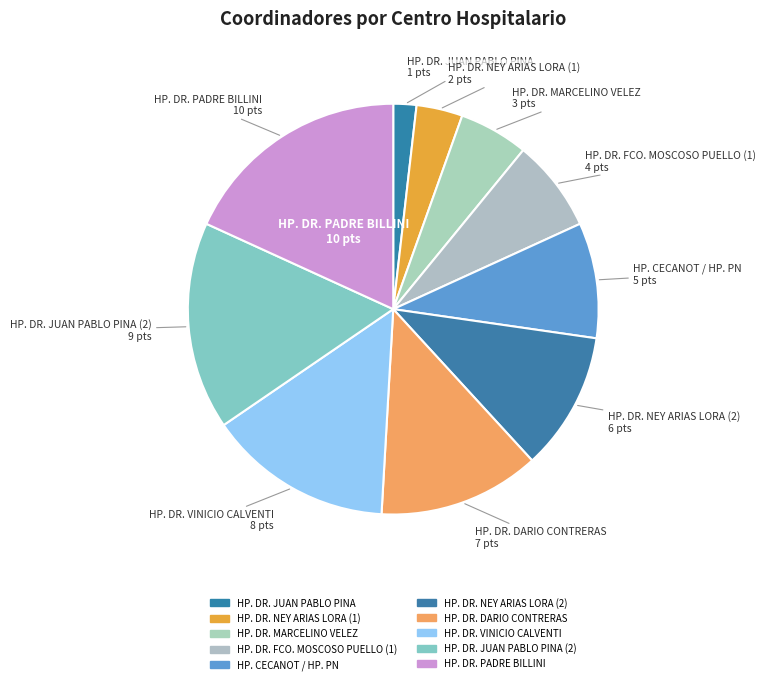

Count the number of slices in the pie.

10